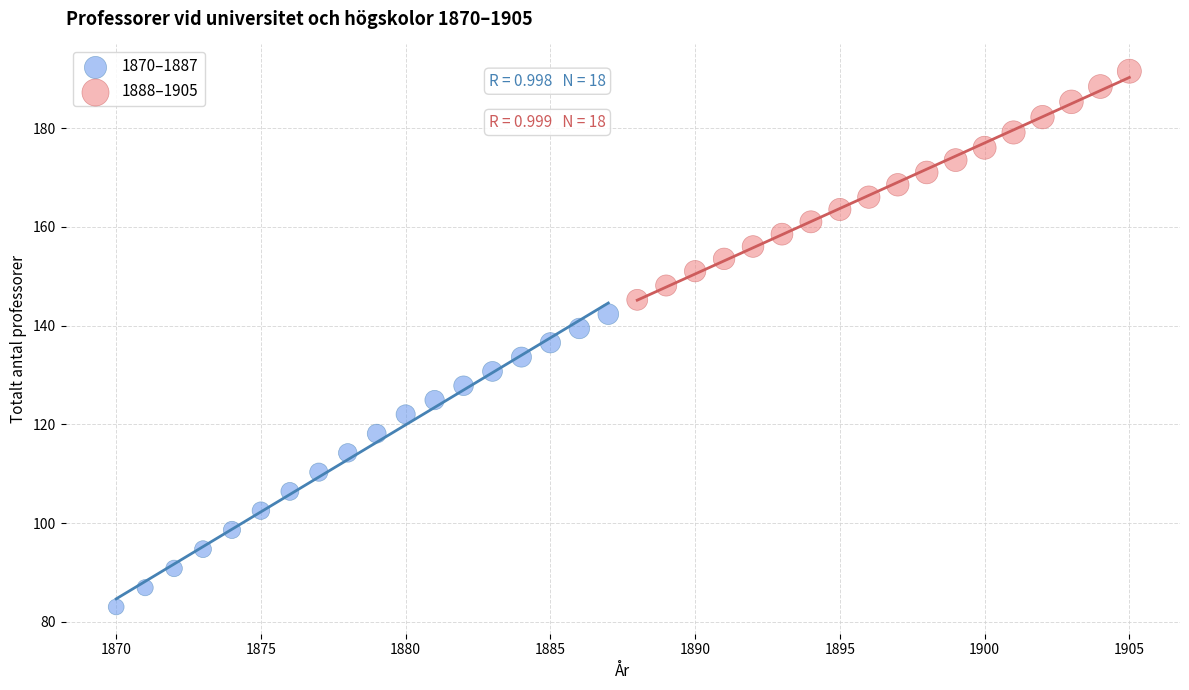

Which series reaches the minimum Y coordinate?

1870–1887